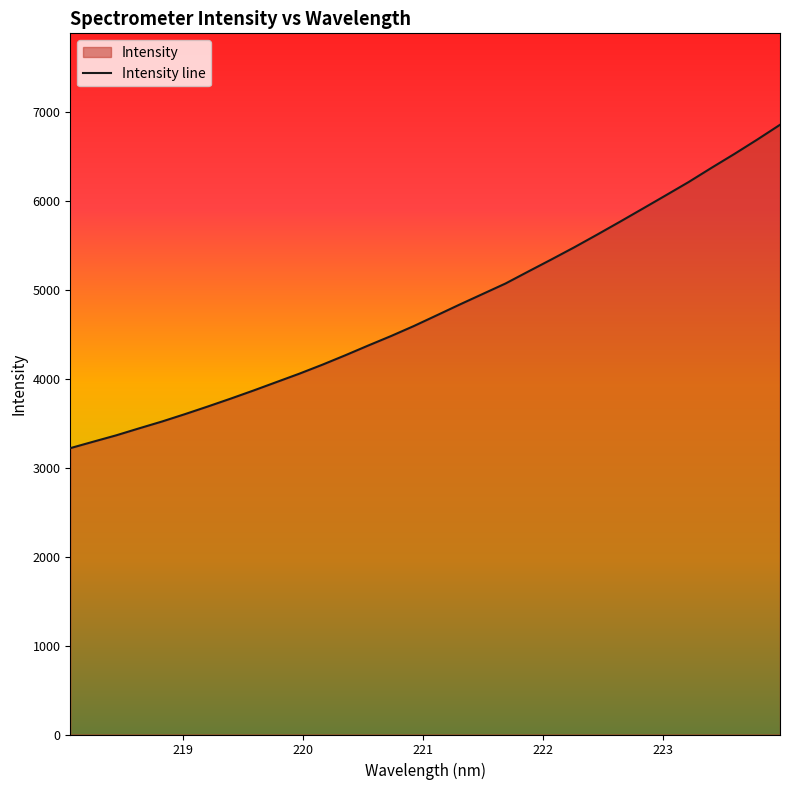

What is the smallest value displayed?

3218.1